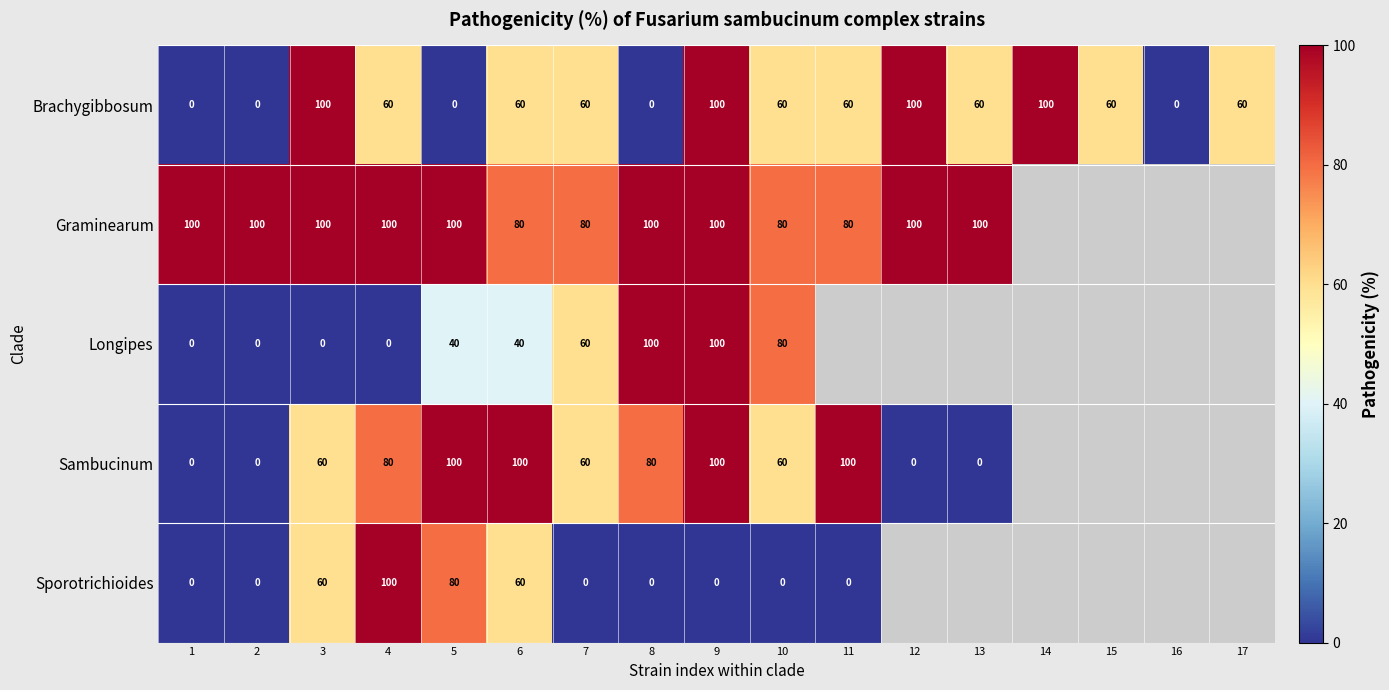

How many data points does each series have?

17